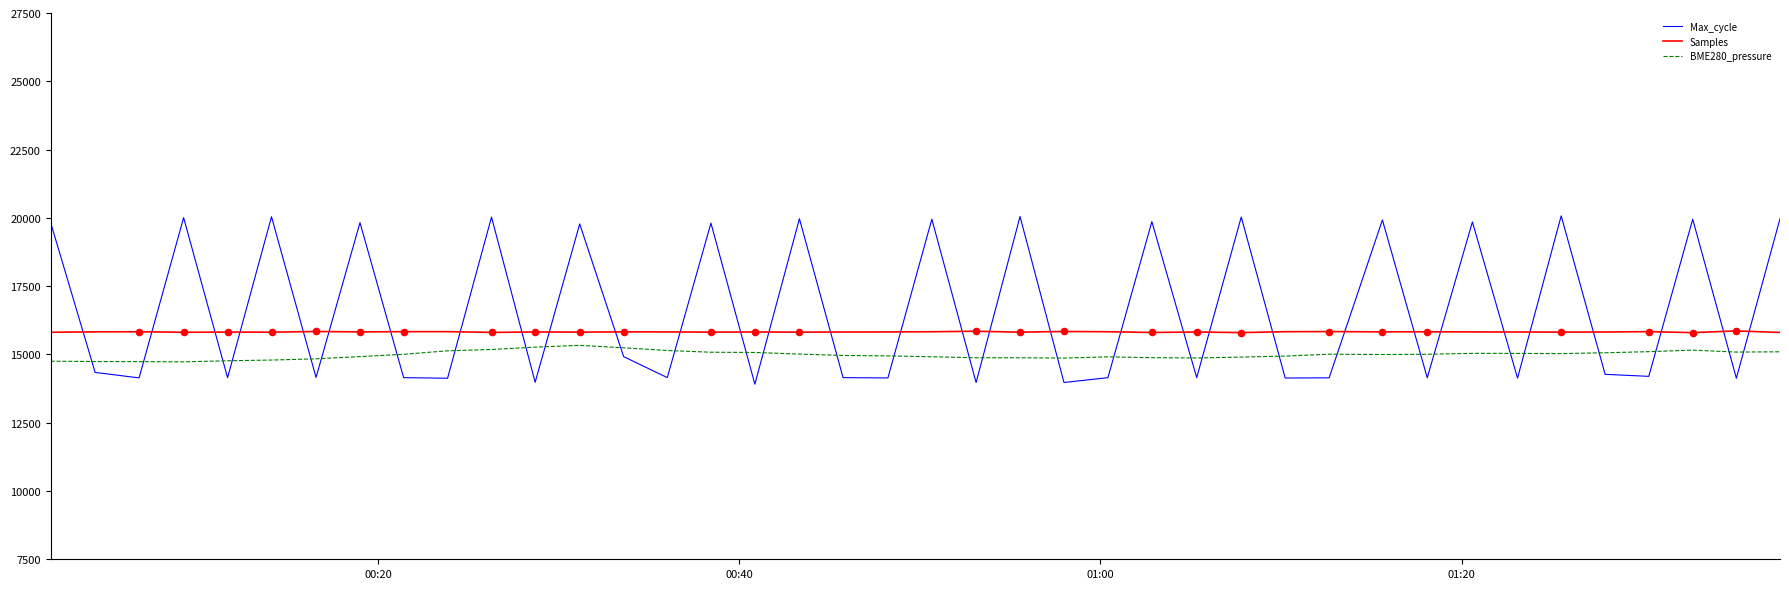

Which series has the widest spread of values?

Max_cycle